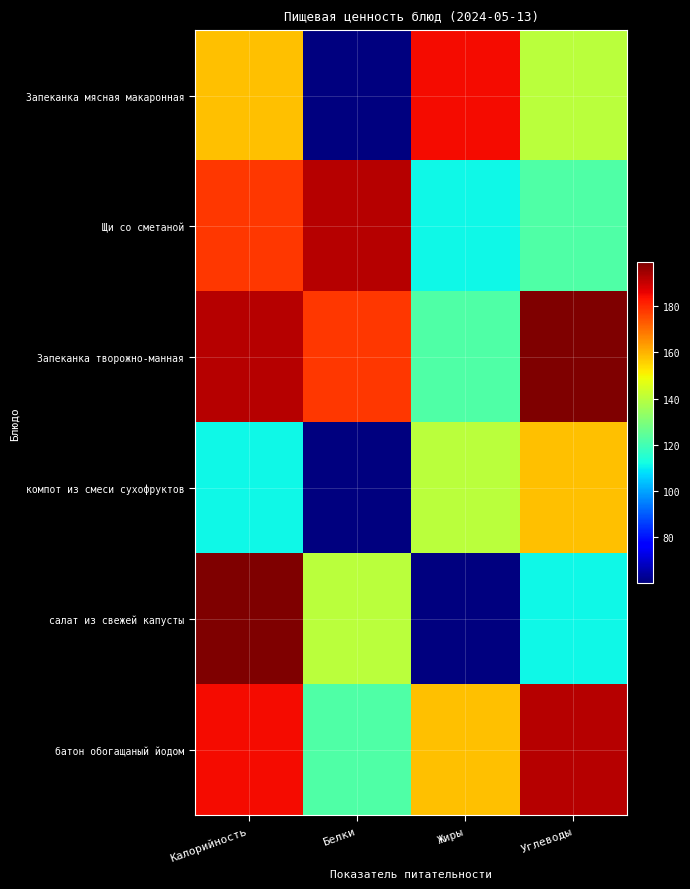

Reading left to right, what are all the values shown in this chart?

Запеканка мясная макаронная: Калорийность=158.0	Белки=60.1	Жиры=184.8	Углеводы=140.0
Щи со сметаной: Калорийность=178.2	Белки=192.1	Жиры=111.2	Углеводы=122.4
Запеканка творожно-манная: Калорийность=192.1	Белки=178.2	Жиры=122.4	Углеводы=198.9
компот из смеси сухофруктов: Калорийность=111.2	Белки=60.1	Жиры=140.0	Углеводы=158.0
салат из свежей капусты: Калорийность=198.9	Белки=140.0	Жиры=60.1	Углеводы=111.2
батон обогащаный йодом: Калорийность=184.8	Белки=122.4	Жиры=158.0	Углеводы=192.1